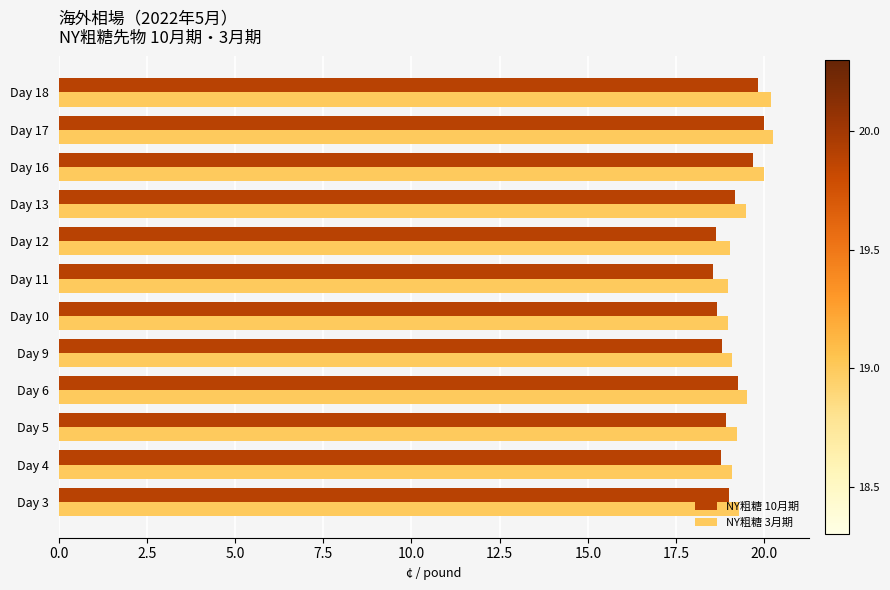

Rank the series by their maximum value, from highest to lowest.

NY粗糖 3月期, NY粗糖 10月期